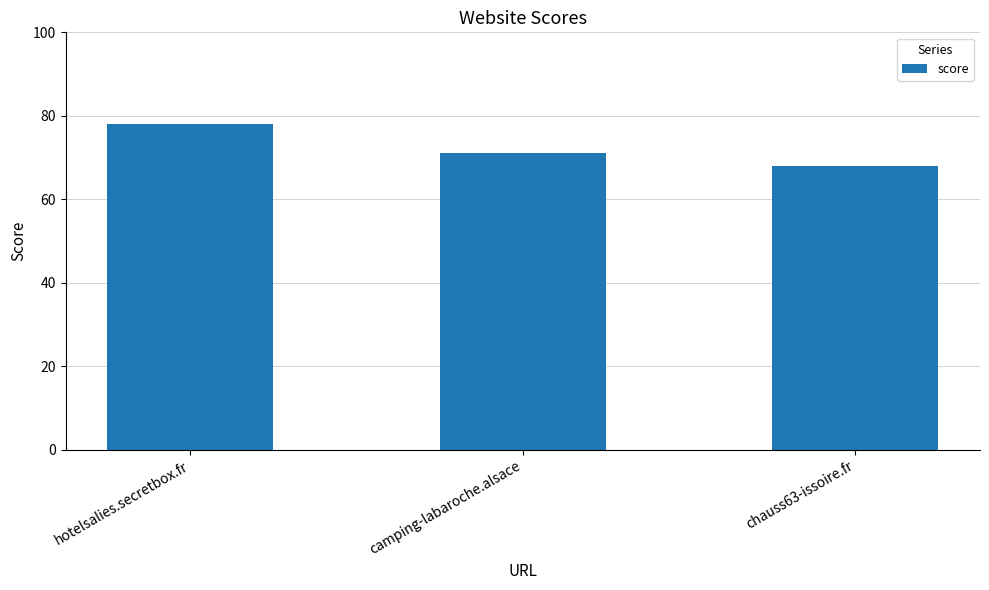

Does the chart contain stacked bars?

No